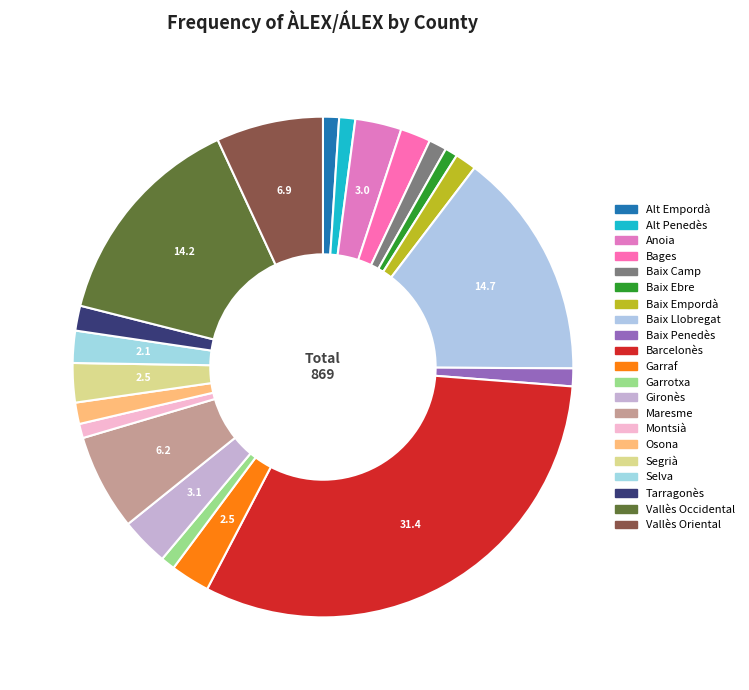

Rank the categories by value from highest to lowest.

Barcelonès, Baix Llobregat, Vallès Occidental, Vallès Oriental, Maresme, Gironès, Anoia, Garraf, Segrià, Selva, Bages, Tarragonès, Baix Empordà, Osona, Baix Camp, Baix Penedès, Alt Empordà, Alt Penedès, Garrotxa, Montsià, Baix Ebre